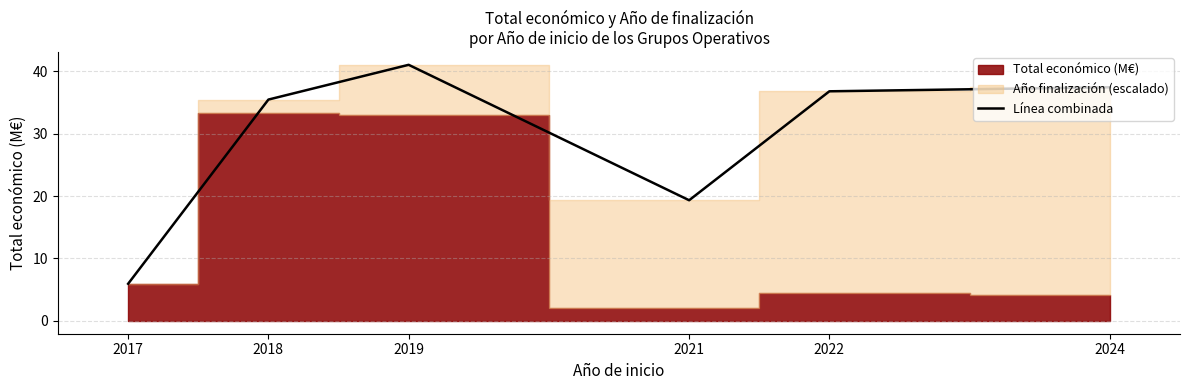

List the labels in order of value, smallest first.

2017, 2021, 2018, 2022, 2024, 2019